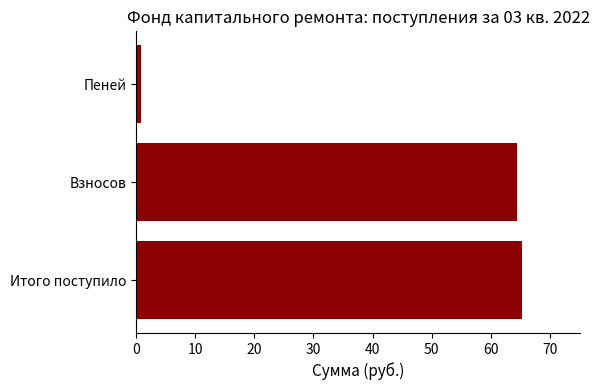

Reading top to bottom, transcribe all the data shown in this chart.

Пеней=0.8	Взносов=64.5	Итого поступило=65.3